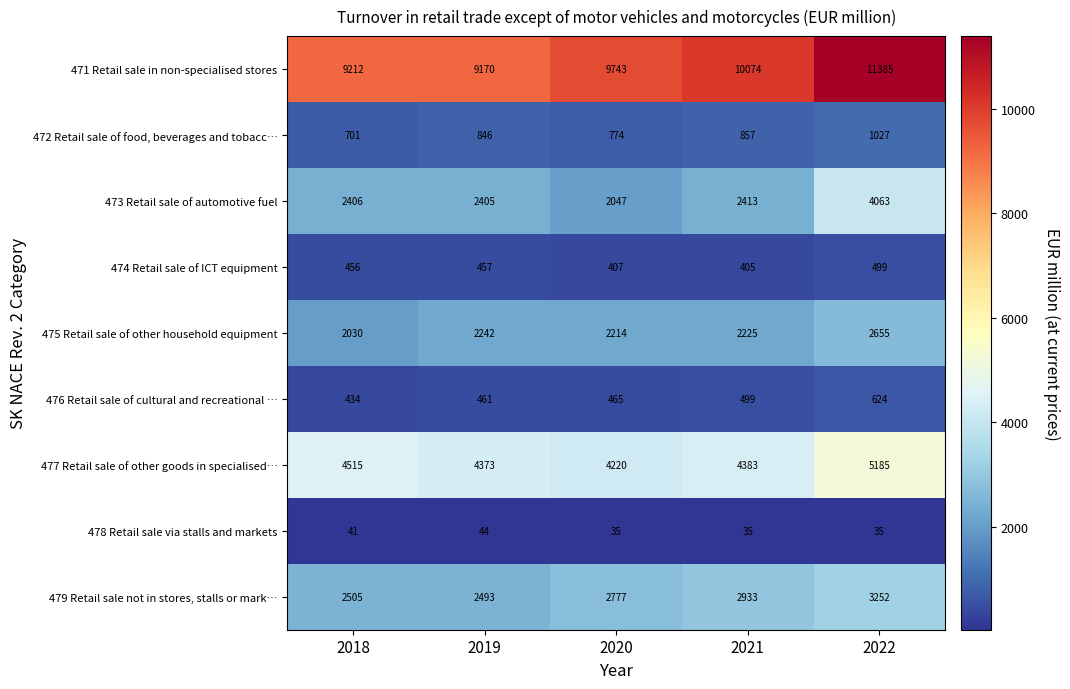

Where is 471 Retail sale in non-specialised stores nearest to the value 10277?

2021